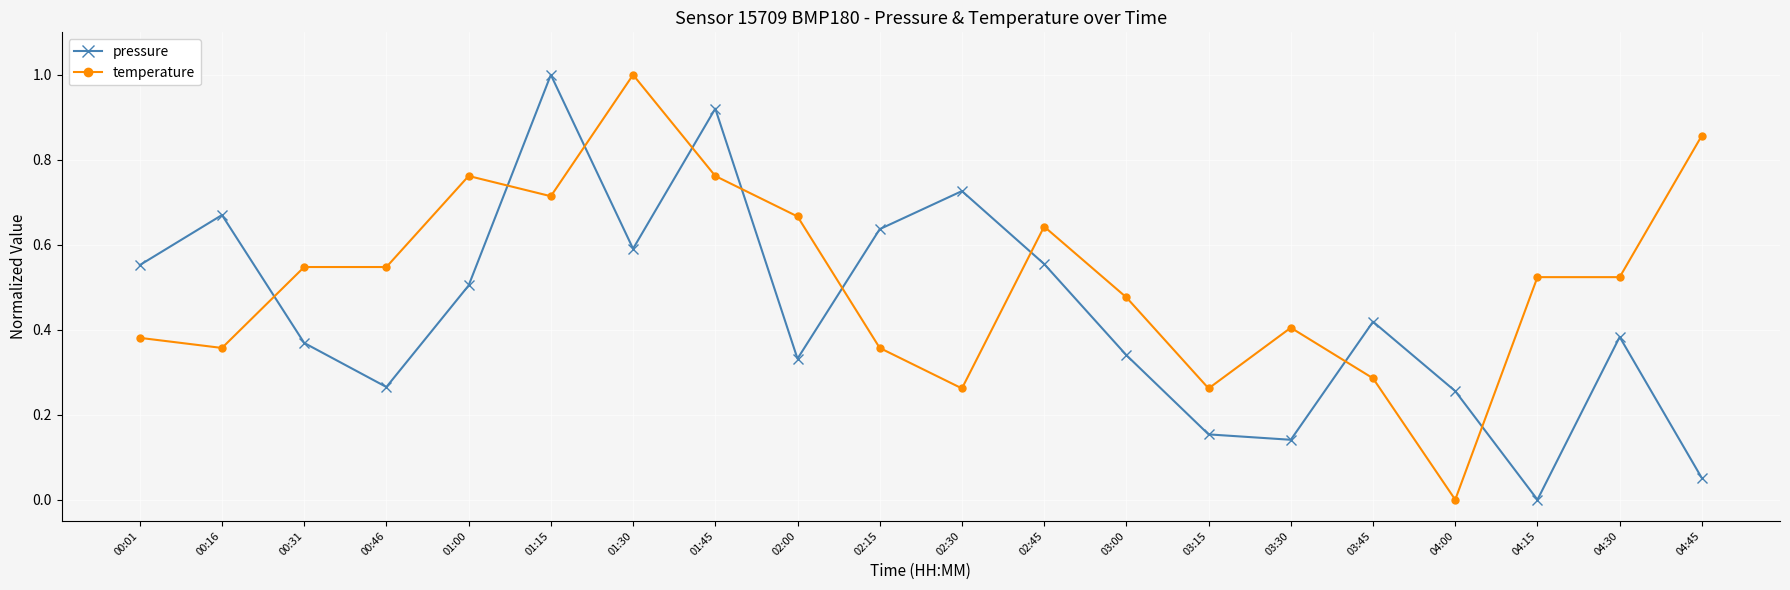

Where is the first local maximum for pressure?

00:16